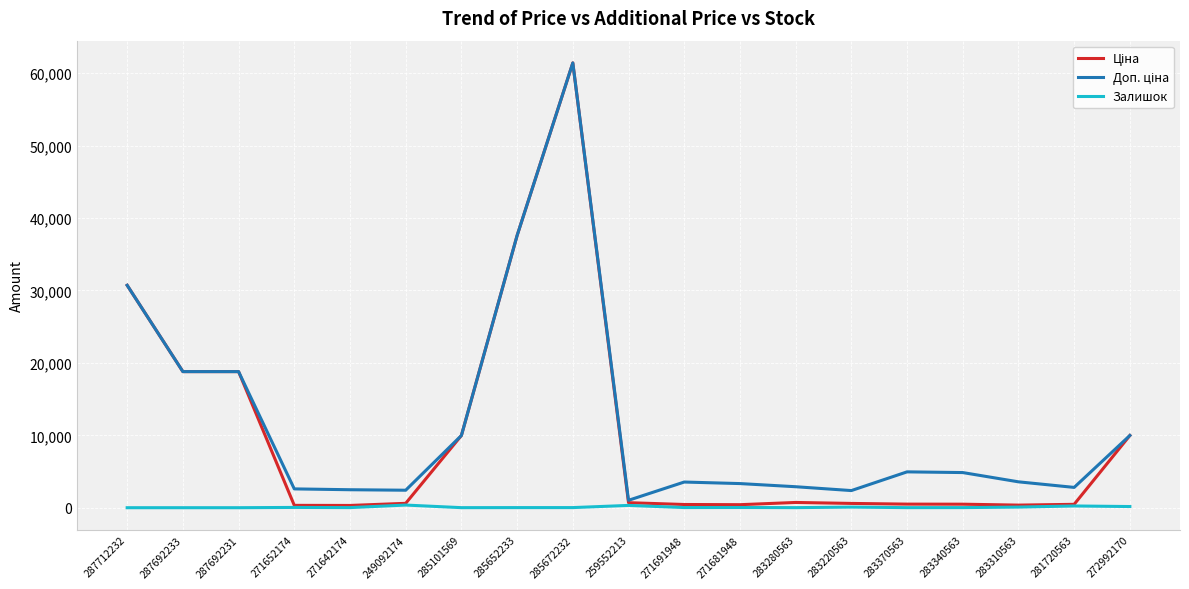

What is the greatest value displayed?

61434.3